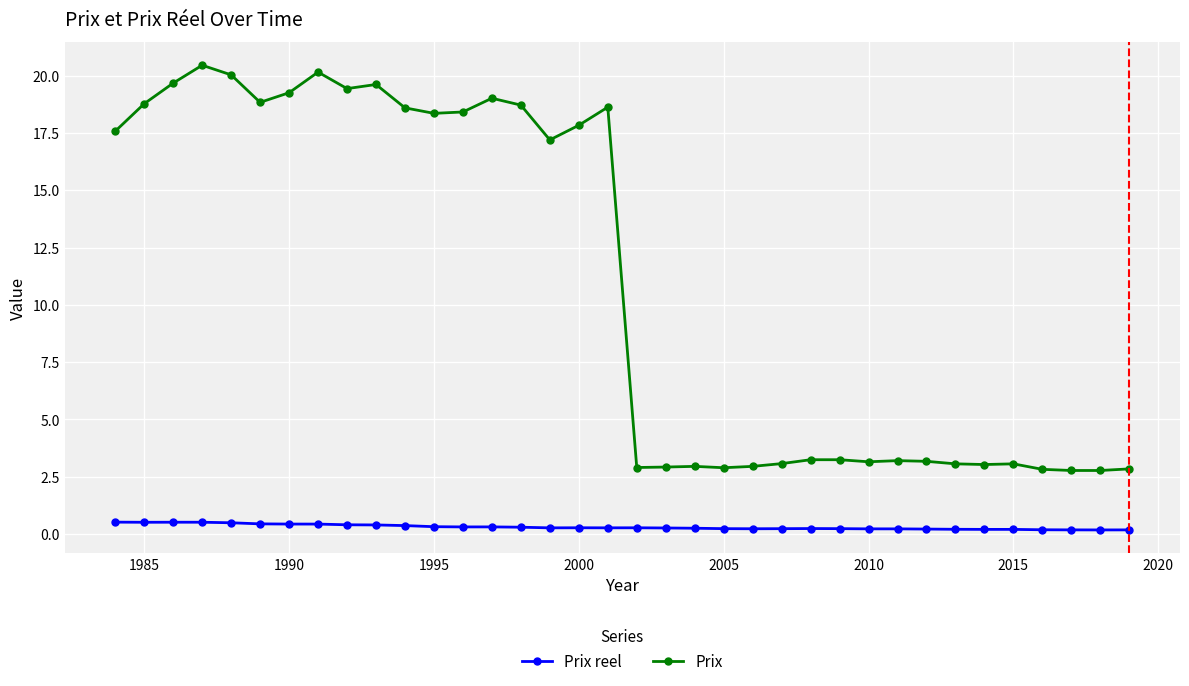

What is the sum of all Prix values?

394.7